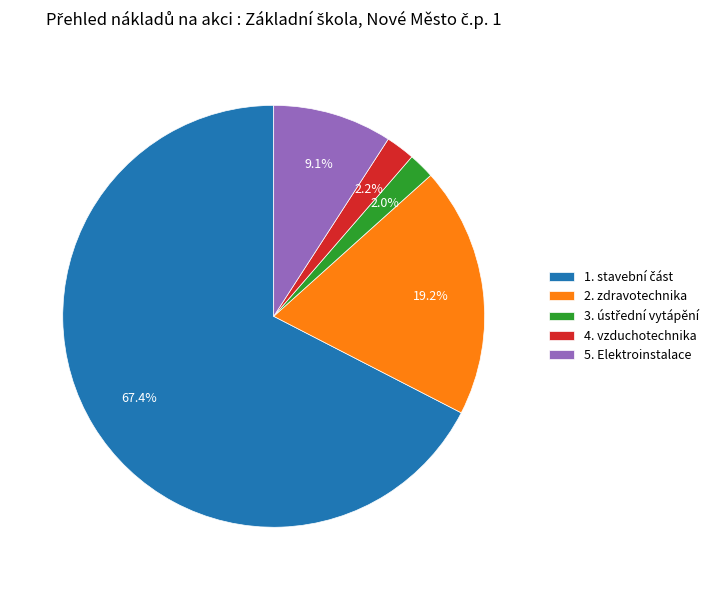

Is there any slice that represents more than half of the pie?

Yes